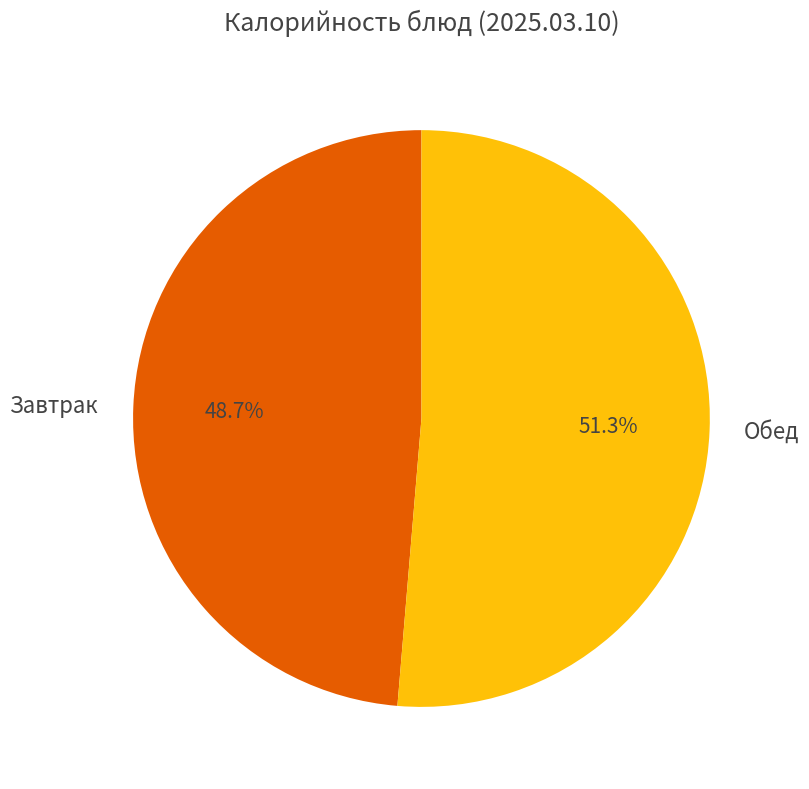

Does Завтрак account for over 50% of the chart?

No